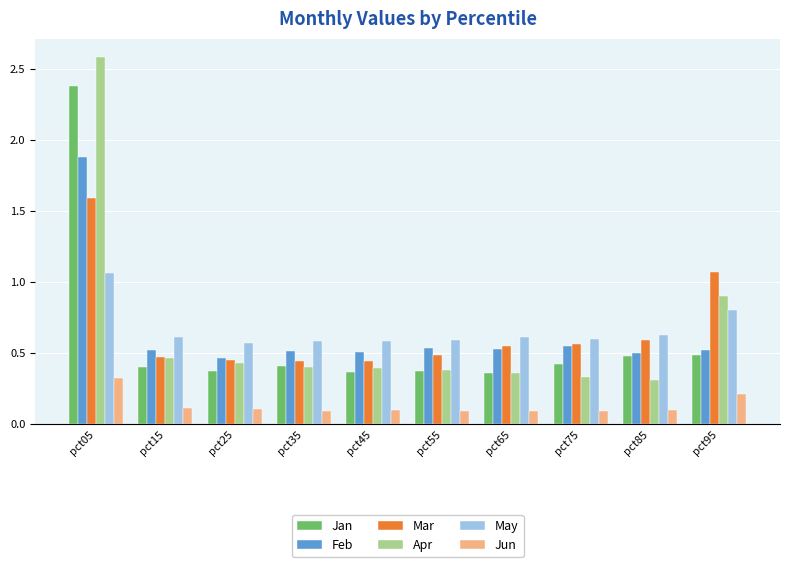

What are all the series names shown in the legend?

Jan, Feb, Mar, Apr, May, Jun